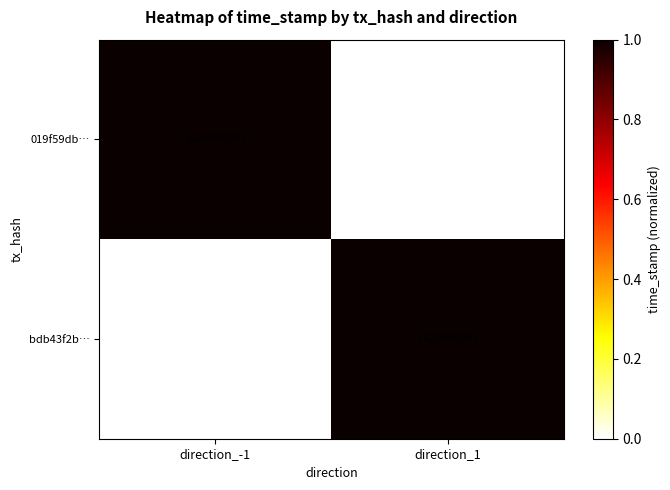

What is the total value across all series at direction_-1?

1